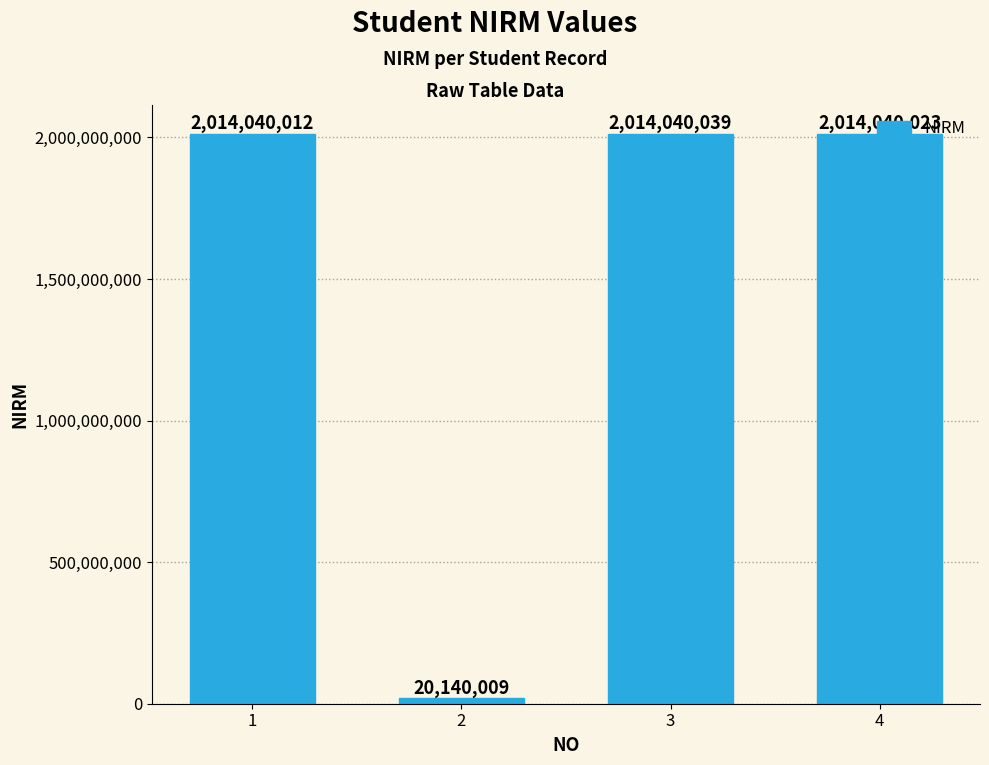

Rank the categories by value from lowest to highest.

2, 1, 4, 3